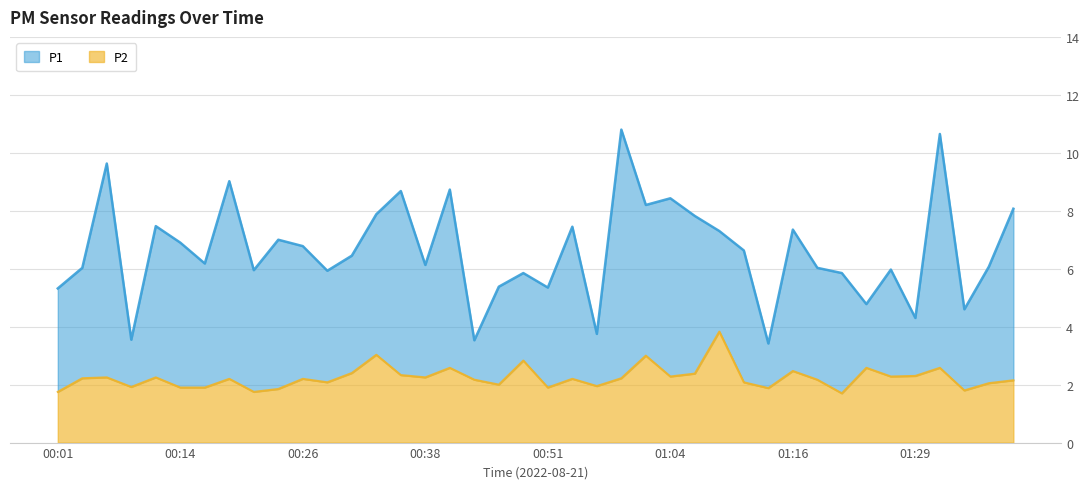

Reading left to right, extract all data points from this chart.

P1: 00:01=5.3	00:04=6.0	00:06=9.6	00:09=3.5	00:11=7.5	00:14=6.9	00:16=6.2	00:19=9.0	00:21=6.0	00:24=7.0	00:26=6.8	00:28=5.9	00:31=6.5	00:33=7.9	00:36=8.7	00:38=6.1	00:41=8.7	00:44=3.5	00:46=5.4	00:48=5.8	00:51=5.3	00:54=7.5	00:56=3.8	00:59=10.8	01:01=8.2	01:04=8.4	01:06=7.8	01:09=7.3	01:11=6.6	01:13=3.4	01:16=7.3	01:18=6.0	01:21=5.8	01:23=4.8	01:26=6.0	01:29=4.3	01:31=10.7	01:34=4.6	01:36=6.1	01:38=8.1
P2: 00:01=1.8	00:04=2.2	00:06=2.2	00:09=1.9	00:11=2.2	00:14=1.9	00:16=1.9	00:19=2.2	00:21=1.8	00:24=1.9	00:26=2.2	00:28=2.1	00:31=2.4	00:33=3.0	00:36=2.3	00:38=2.2	00:41=2.6	00:44=2.2	00:46=2.0	00:48=2.8	00:51=1.9	00:54=2.2	00:56=1.9	00:59=2.2	01:01=3.0	01:04=2.3	01:06=2.4	01:09=3.8	01:11=2.1	01:13=1.9	01:16=2.5	01:18=2.2	01:21=1.7	01:23=2.6	01:26=2.3	01:29=2.3	01:31=2.6	01:34=1.8	01:36=2.0	01:38=2.1